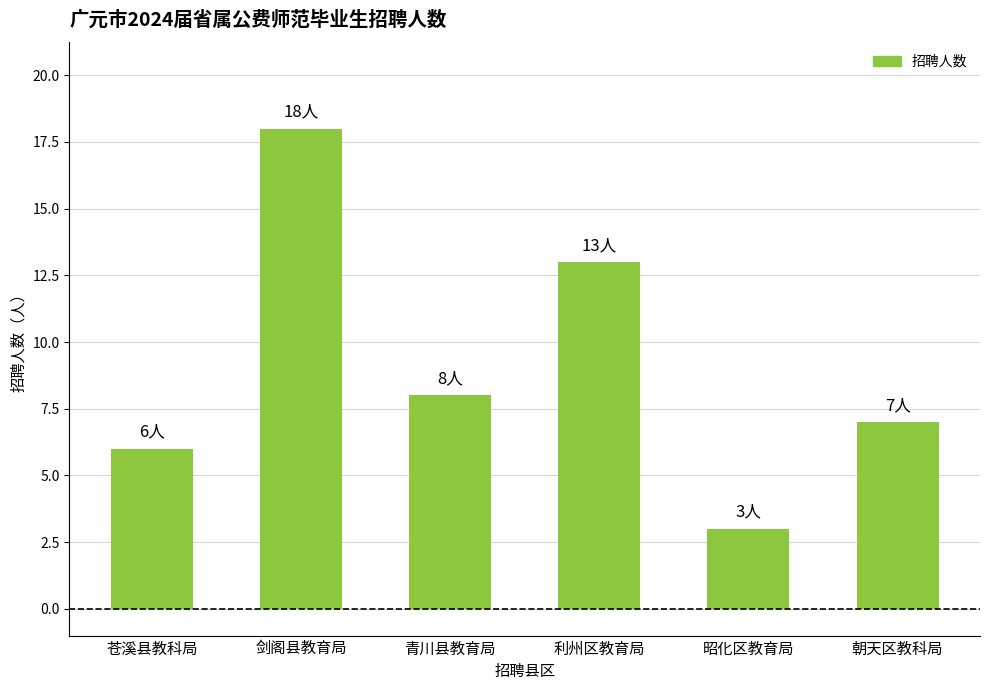

Reading left to right, list all the values displayed in this chart.

苍溪县教科局=6	剑阁县教育局=18	青川县教育局=8	利州区教育局=13	昭化区教育局=3	朝天区教科局=7